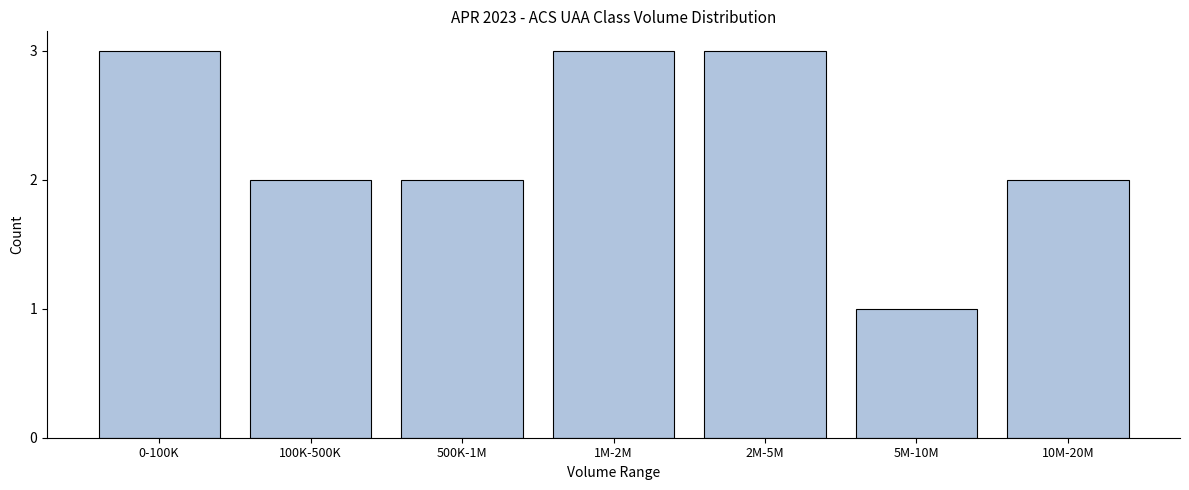

Reading left to right, extract all data points from this chart.

3	2	2	3	3	1	2